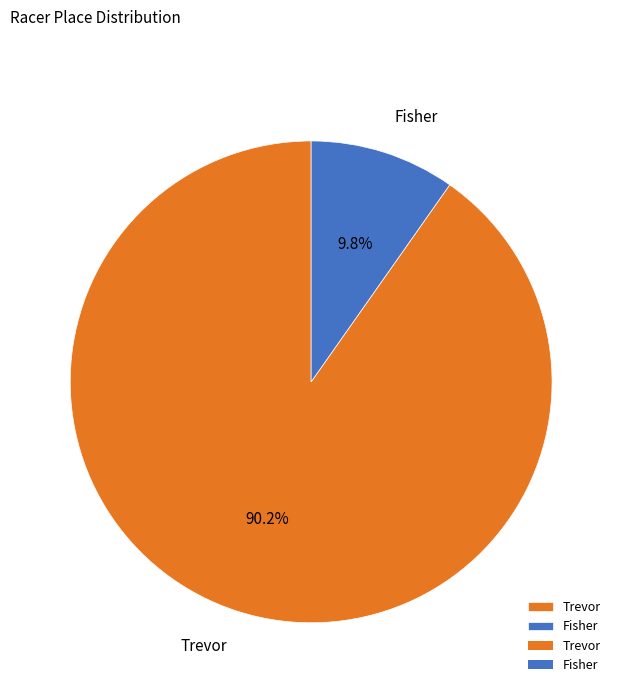

Count the number of slices in the pie.

2